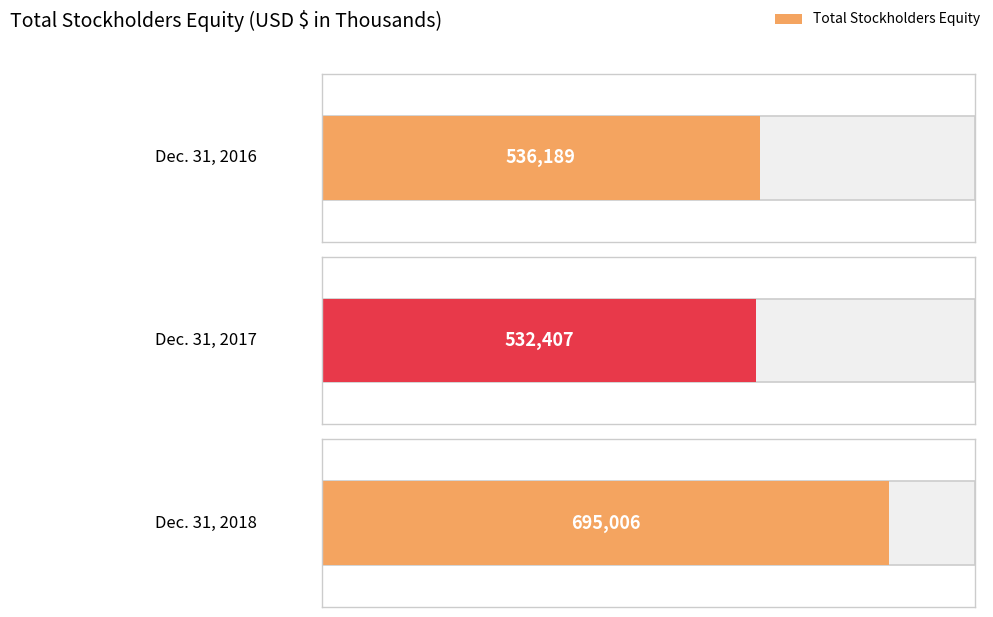

List the labels in order of value, largest first.

Dec. 31, 2018, Dec. 31, 2016, Dec. 31, 2017